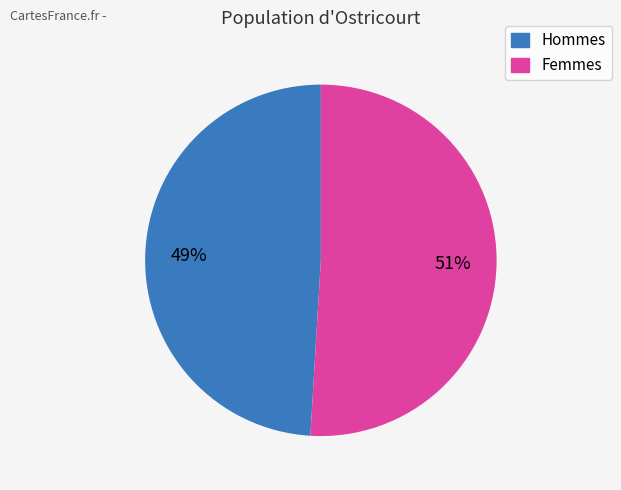

True or false: Hommes accounts for 49% of the total.

True